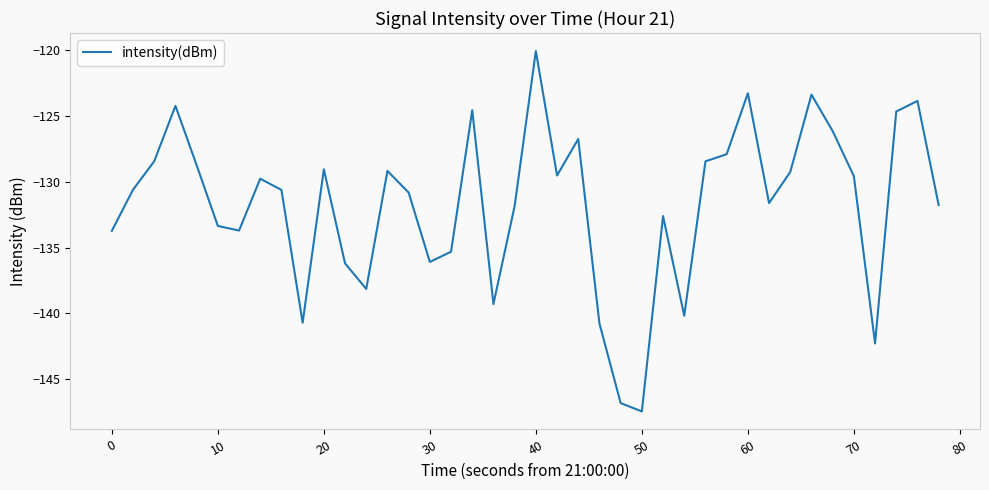

What is the maximum value shown in the chart?

-120.1